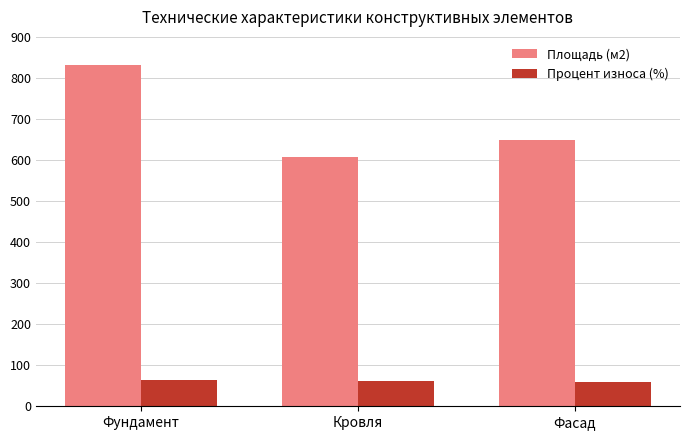

How many distinct data groups are displayed?

2